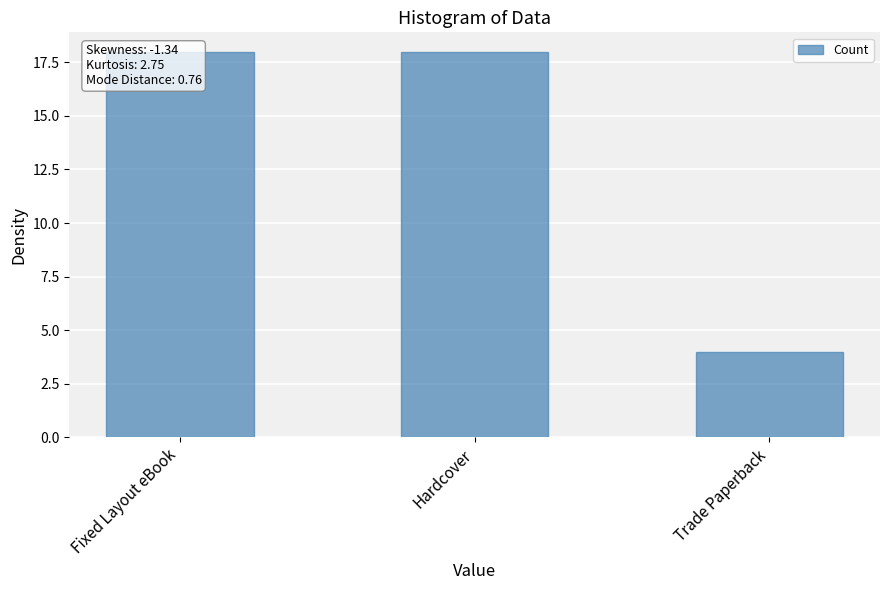

The value at Hardcover is 18. True or false?

True